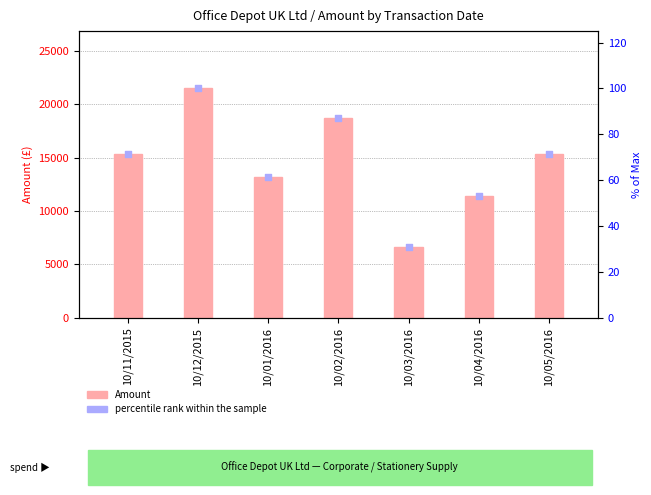

Which series contains the lowest Y value?

percentile rank within the sample